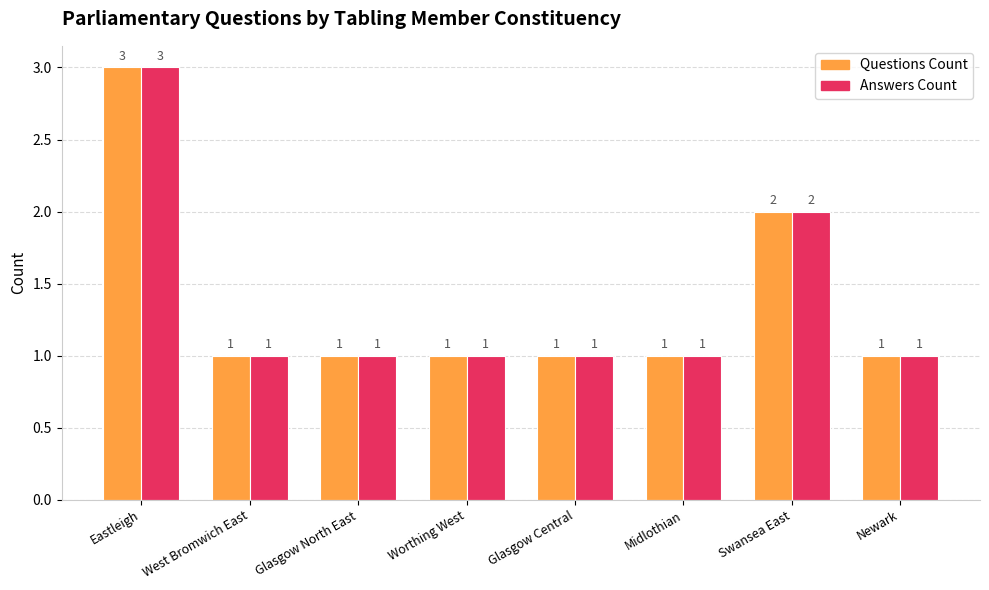

Count the number of data series in this chart.

2